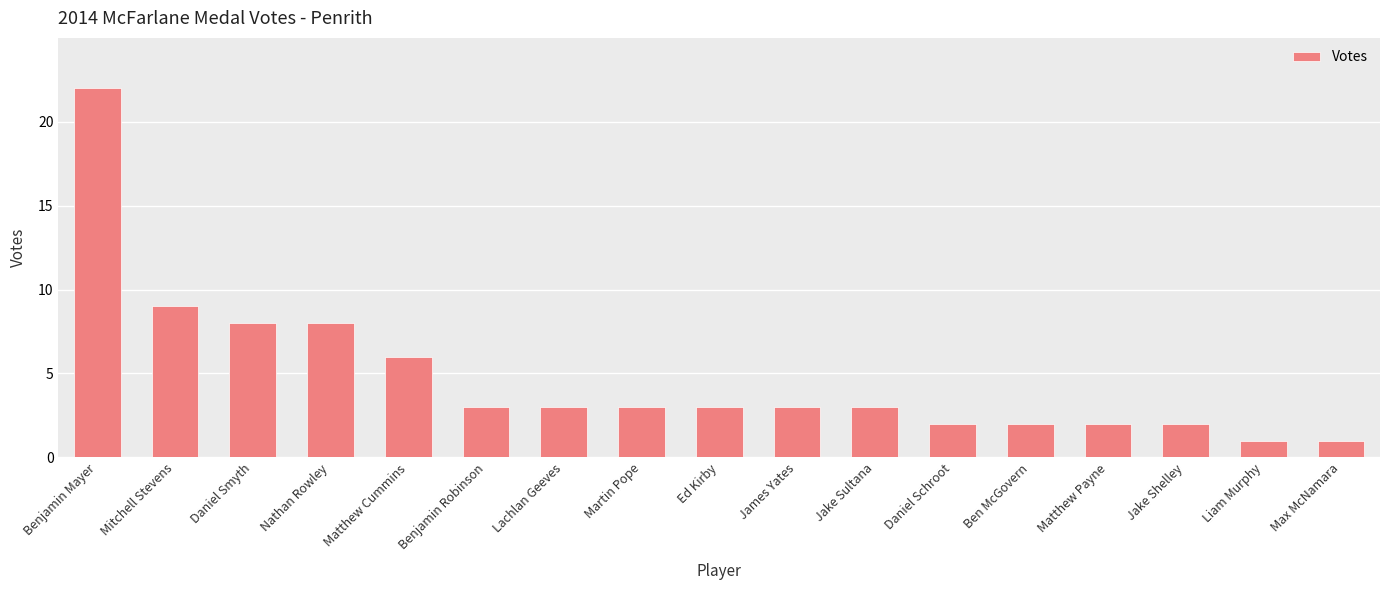

True or false: the data shows 3 at Ed Kirby.

True